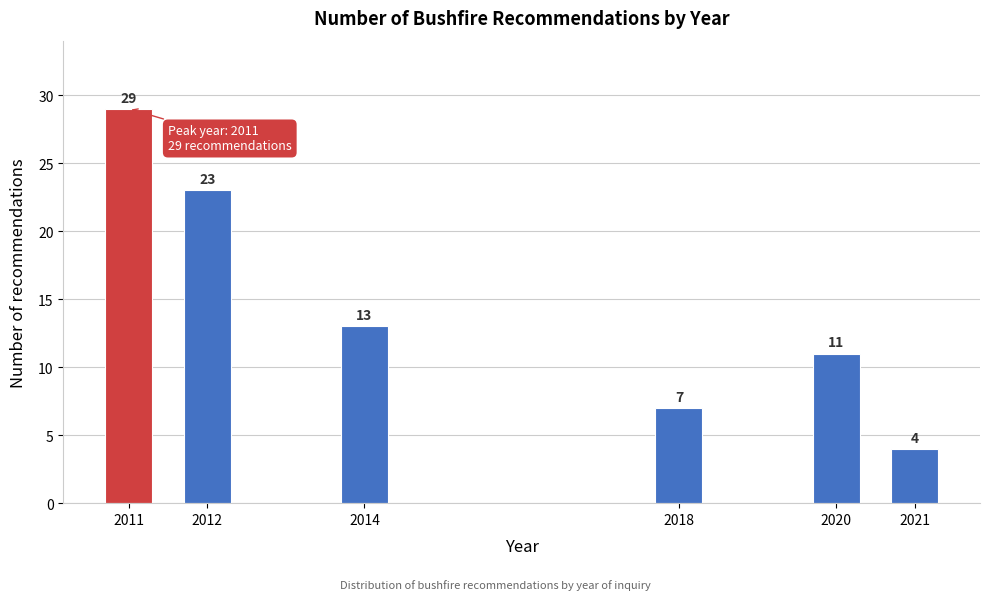

Reading right to left, what are all the values shown in this chart?

4	11	7	13	23	29